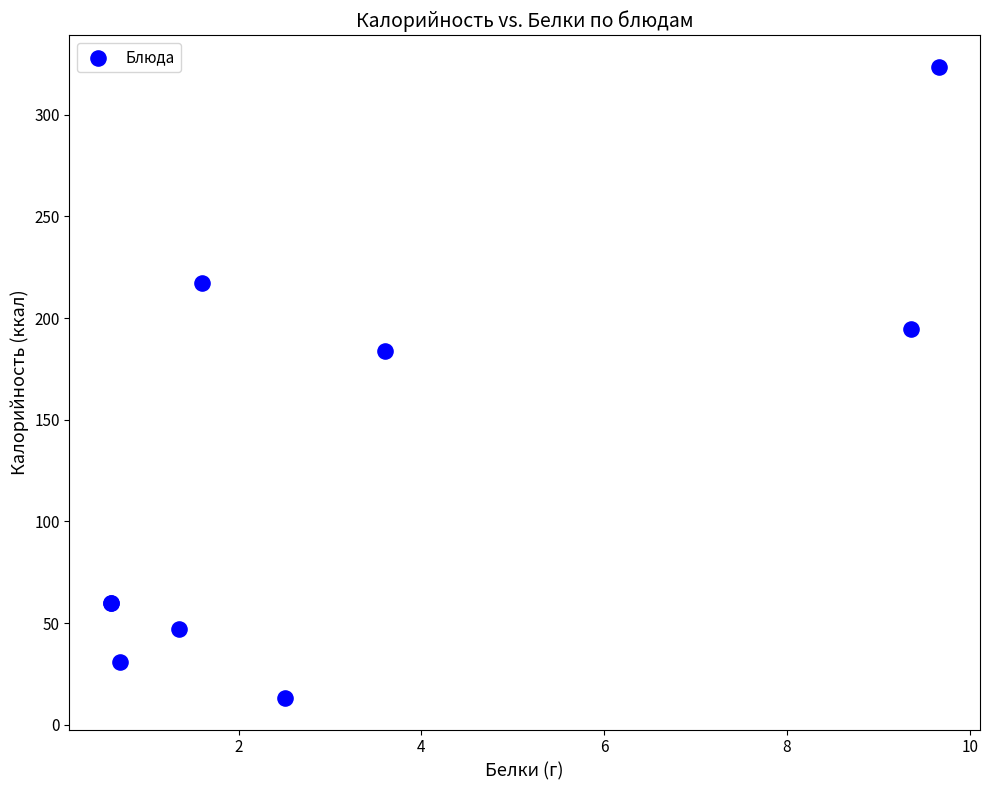

What Y value in the scatter plot is closest to 168?

183.8